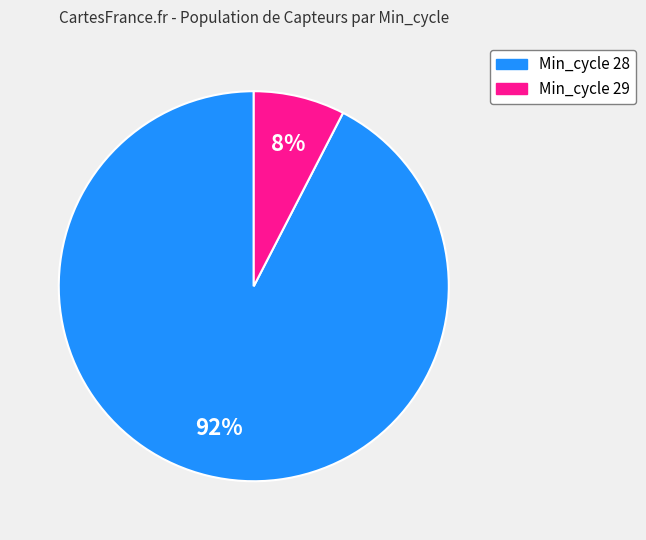

How many segments does this pie chart have?

2